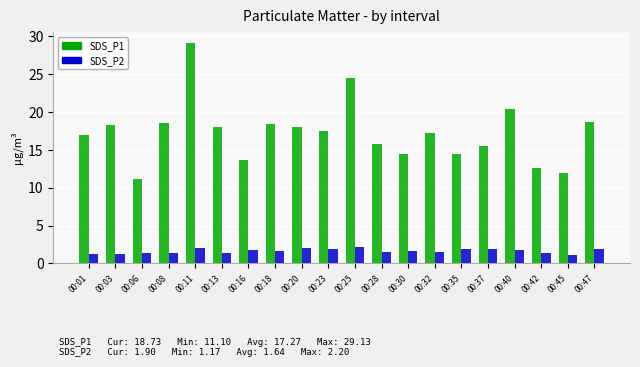

Is it true that SDS_P1 equals 14.4 at 00:30?

True